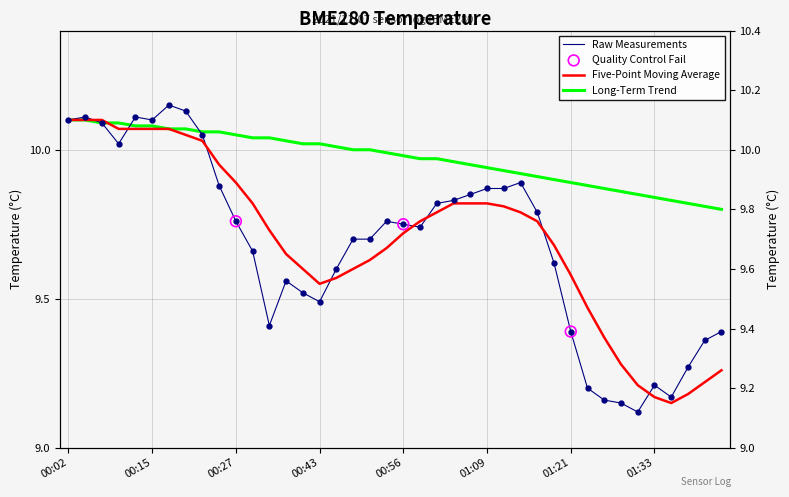

At how many categories does at least one series exceed 9?

40